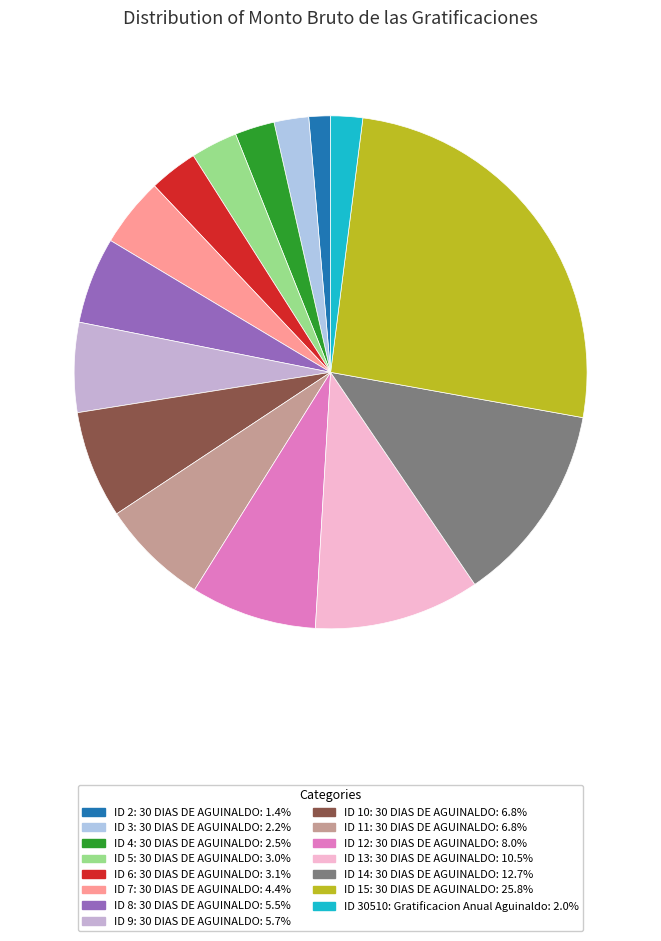

Count the number of slices in the pie.

15